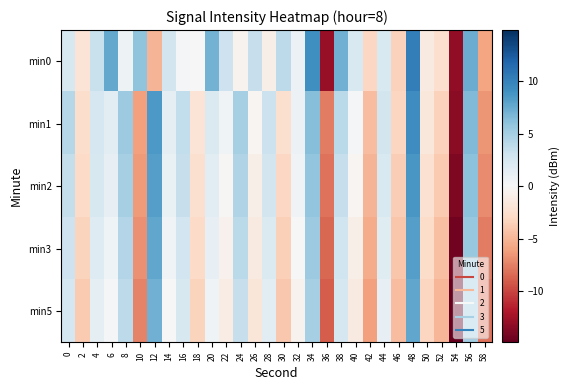

Rank the series by their average value, from lowest to highest.

min5, min3, min2, min1, min0